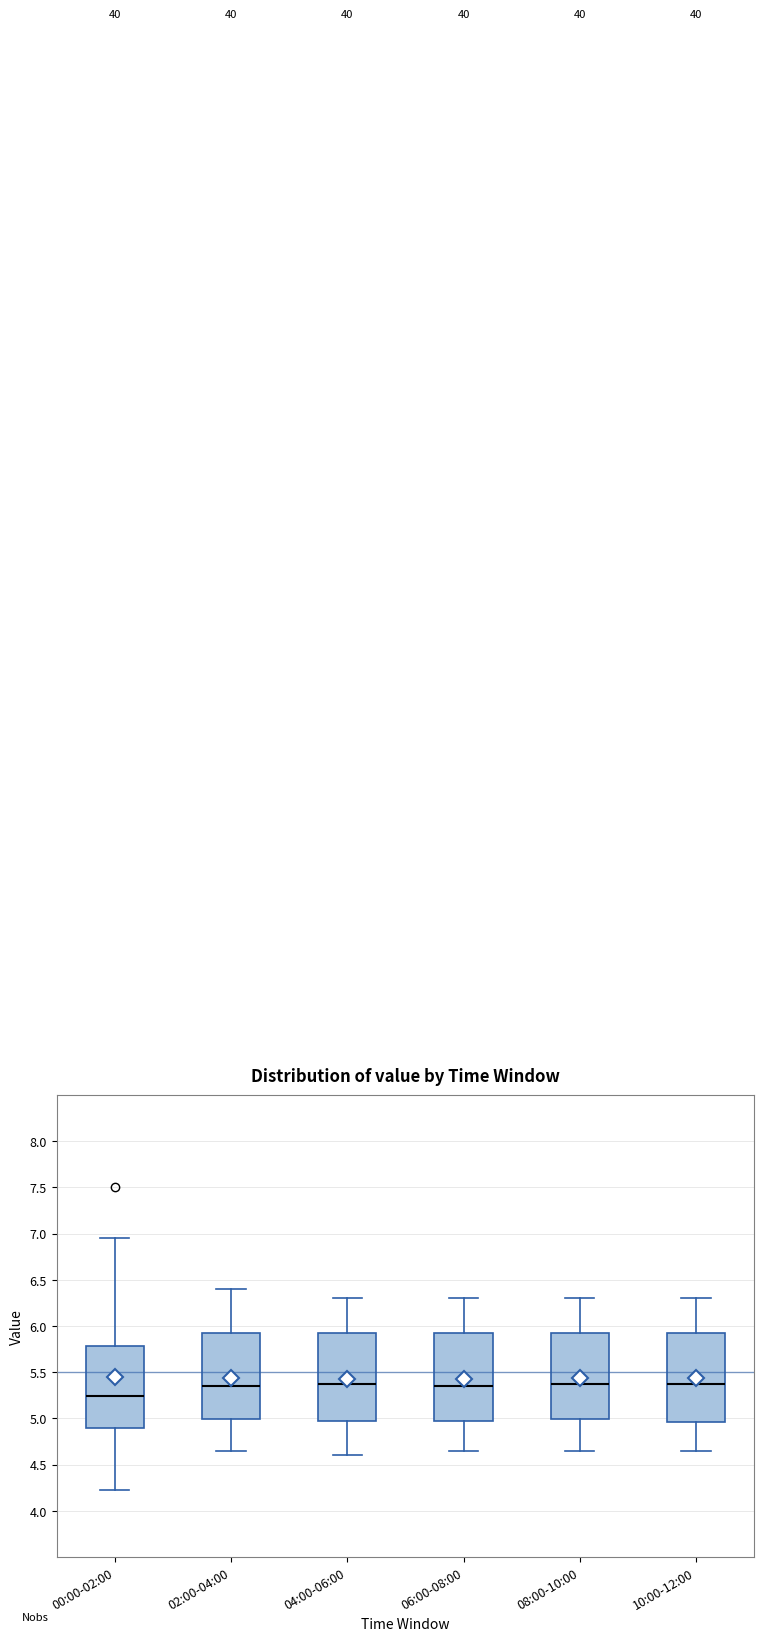

Where is the lower edge of the box for 04:00-06:00 on the y-axis? The values are not printed on the chart, so give them approximately, as read against the axis.

5.00